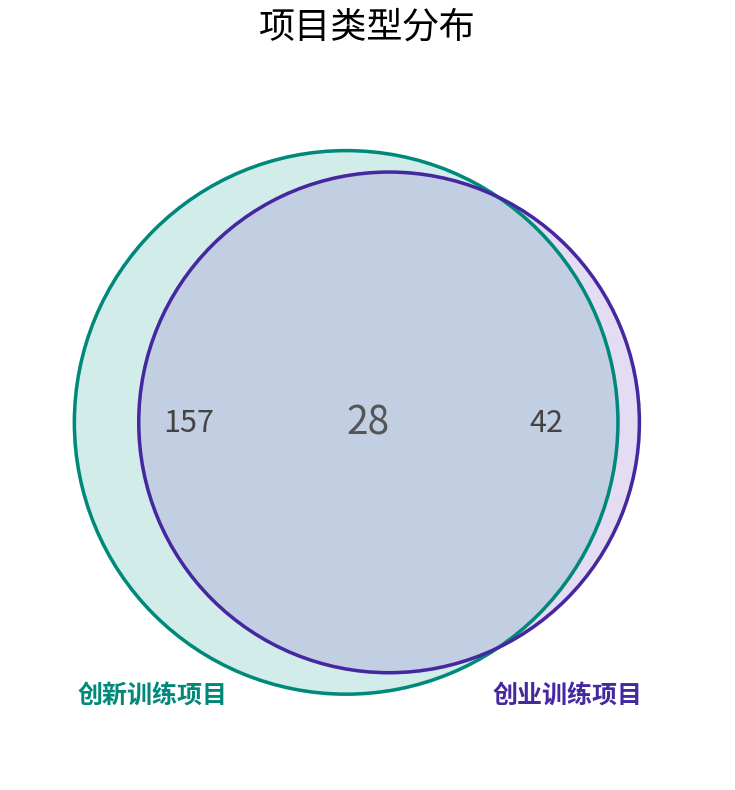

To the nearest percent, what is the average slice percentage?

33%